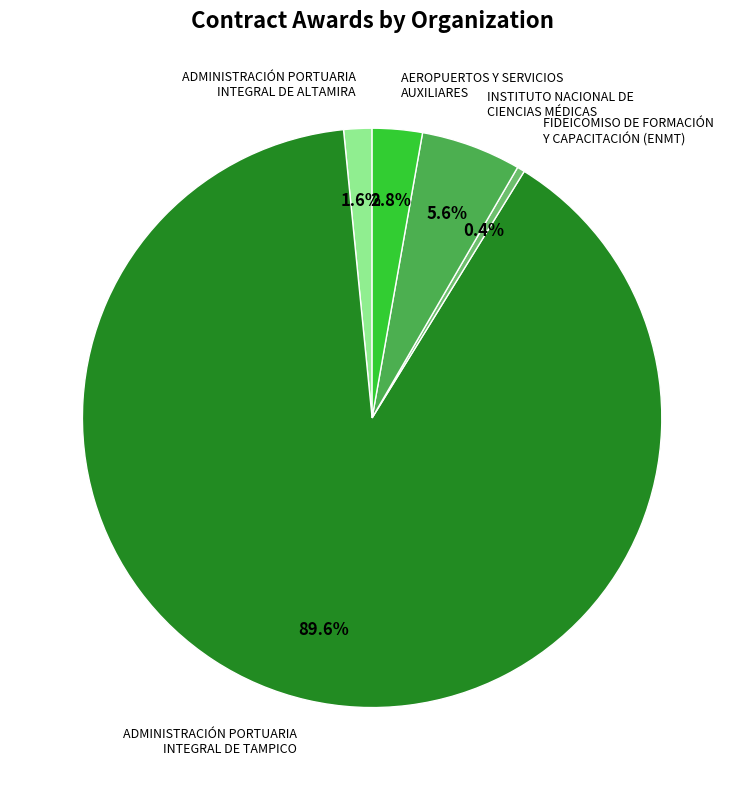

Is there any slice that represents more than half of the pie?

Yes